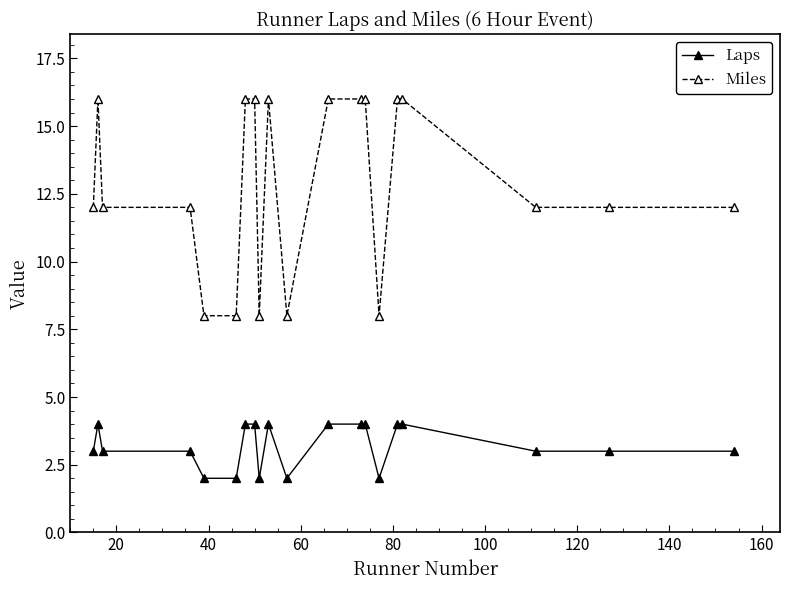

What is the average value of the Laps series?

3